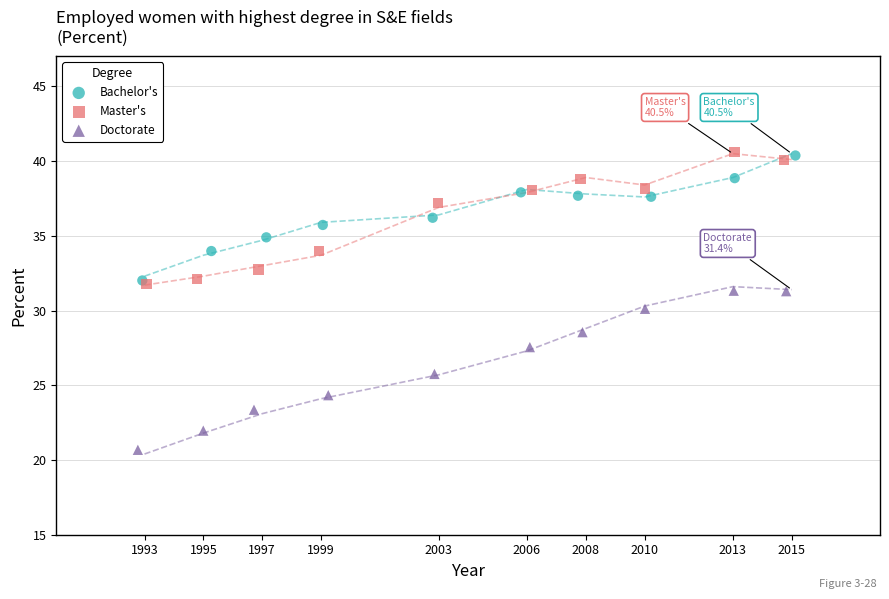

Which series reaches the minimum Y coordinate?

Doctorate